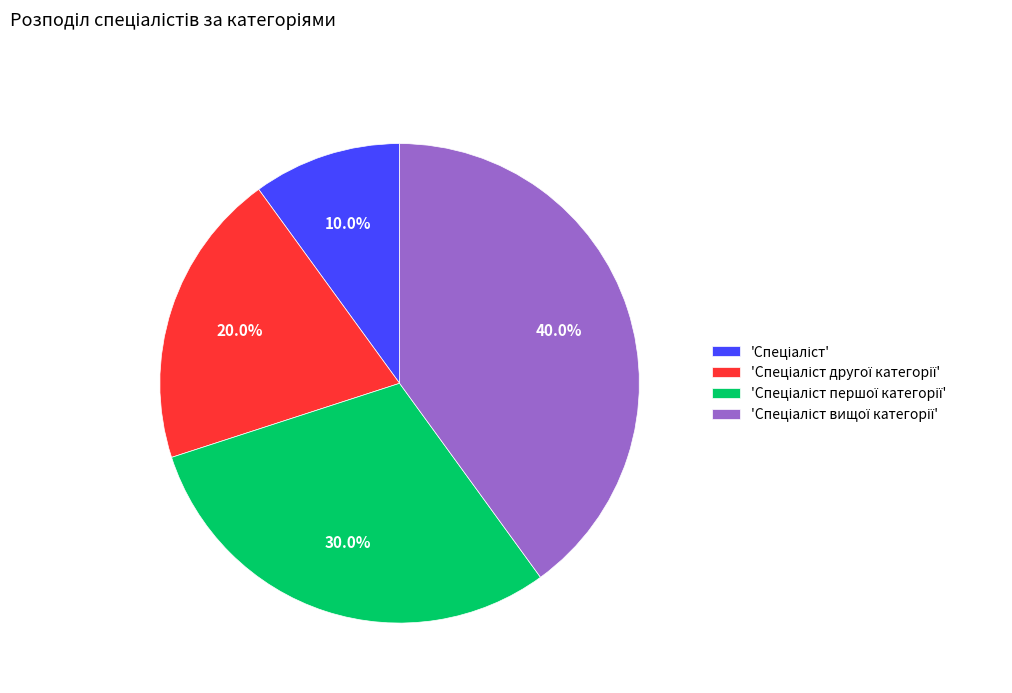

Is there any slice that represents more than half of the pie?

No